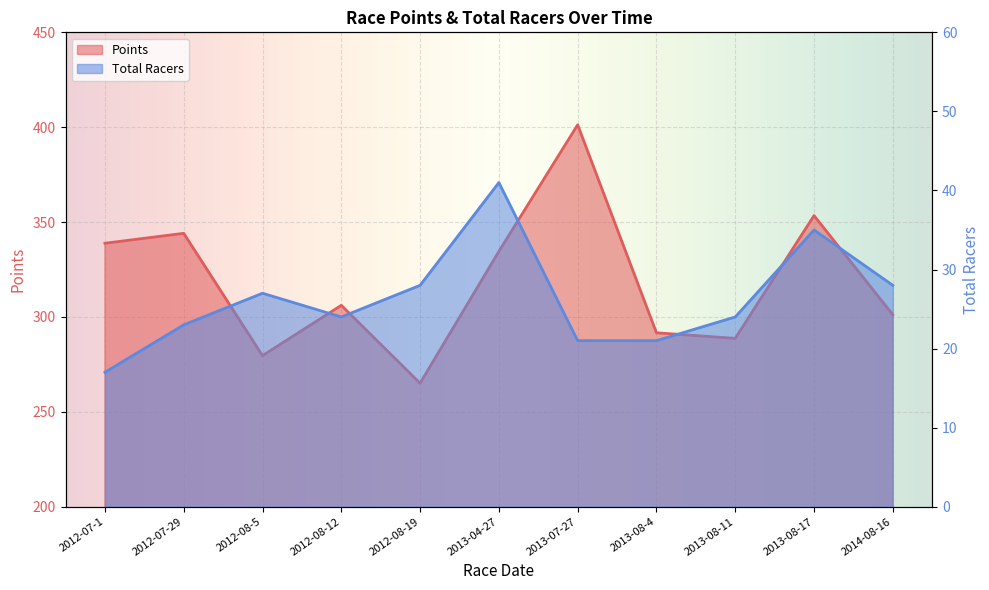

Is the value of Points at 2012-07-29 greater than the value of Total Racers at 2013-04-27?

Yes